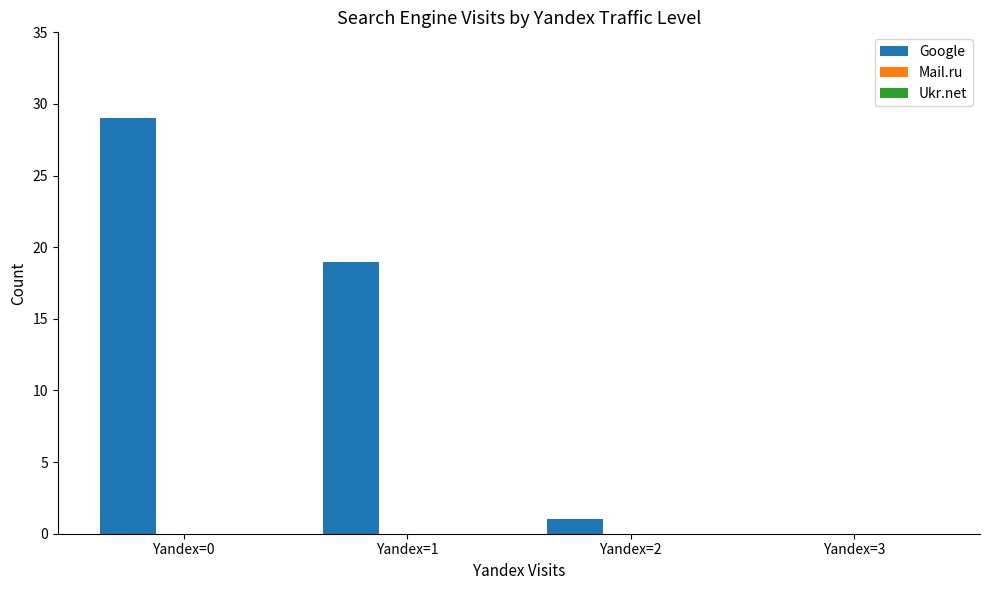

Reading left to right, transcribe all the data shown in this chart.

Yandex=0=29	Yandex=1=19	Yandex=2=1	Yandex=3=0